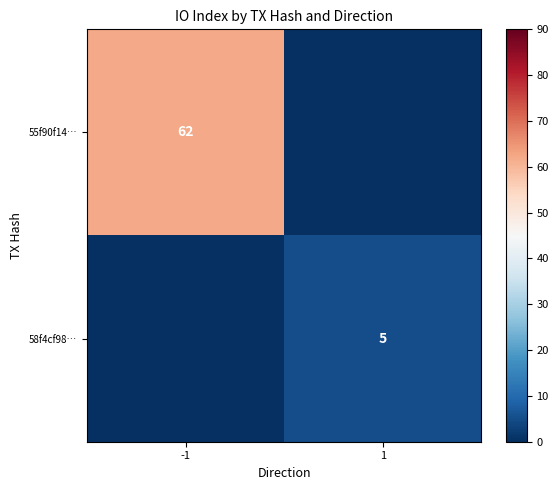

Which category has the highest value across all series?

-1